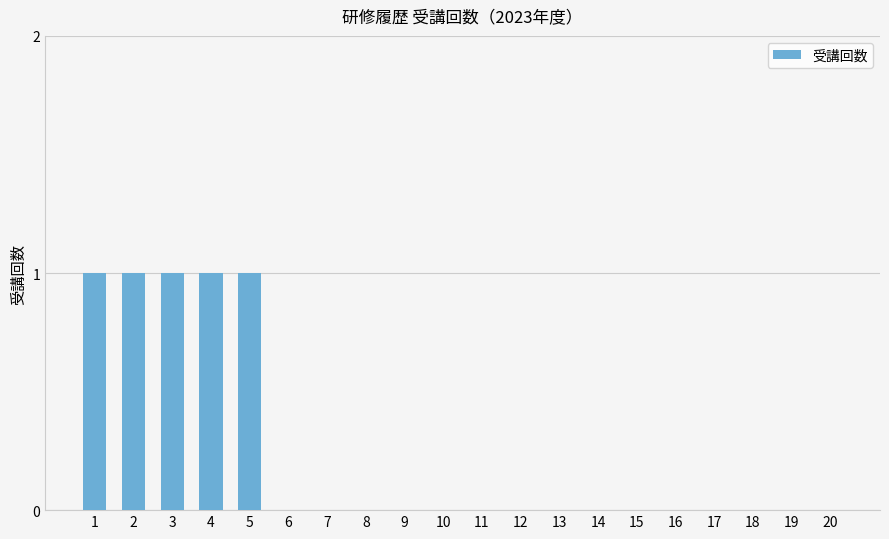

Is it true that the value at 9 is -1?

False